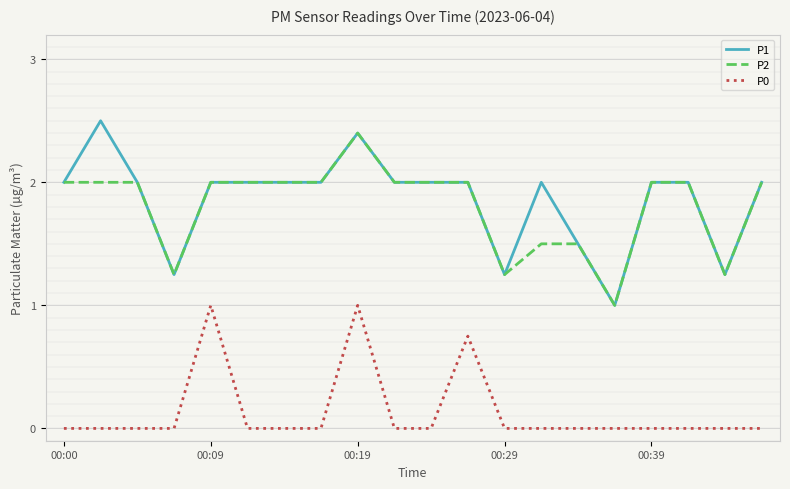

What is the greatest value displayed?

2.5